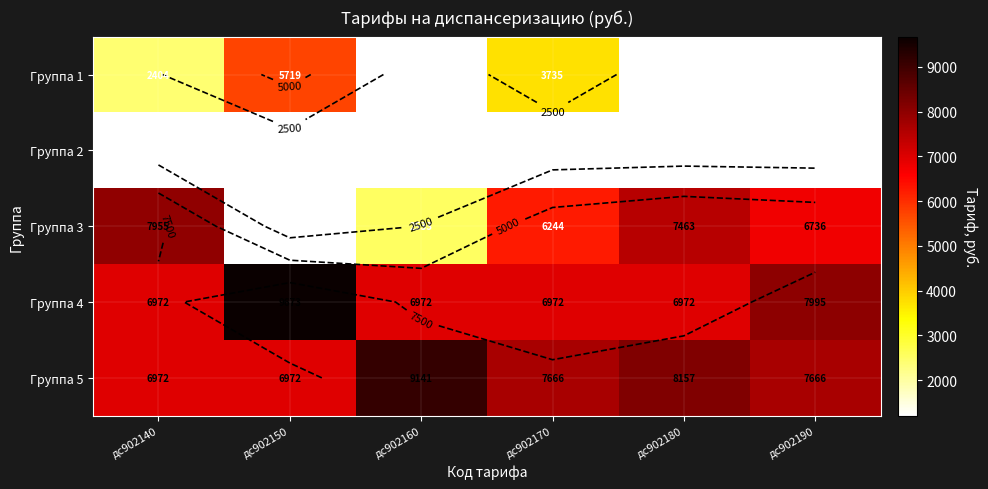

Is it true that Группа 3 equals 11113 at дс902170?

False